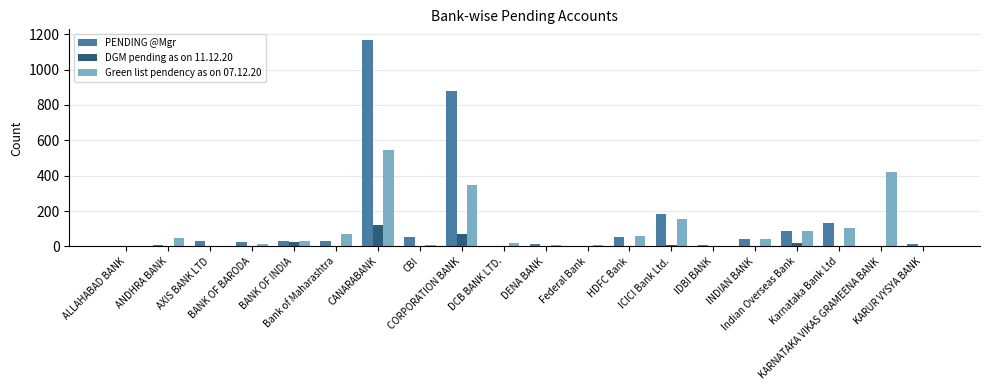

At which category is the sum across all series the highest?

CANARABANK